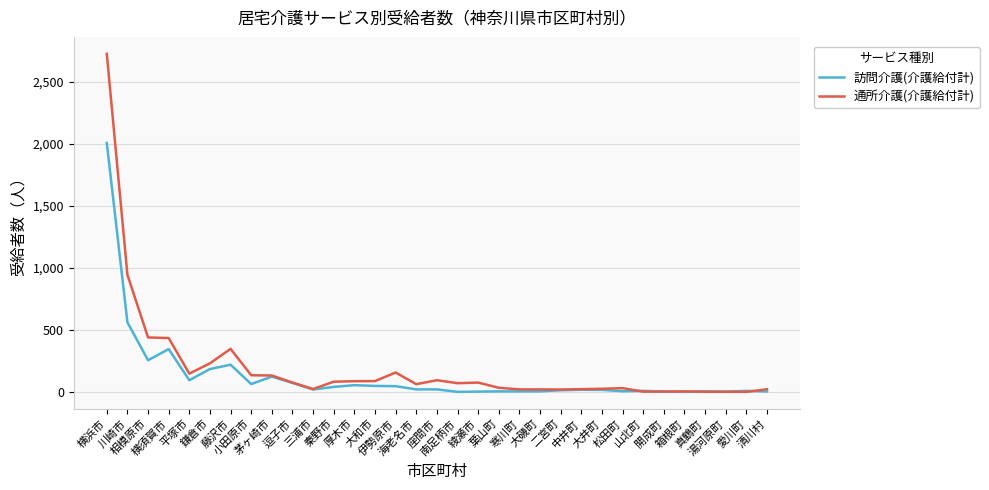

What is the total value across all series at 葉山町?

39